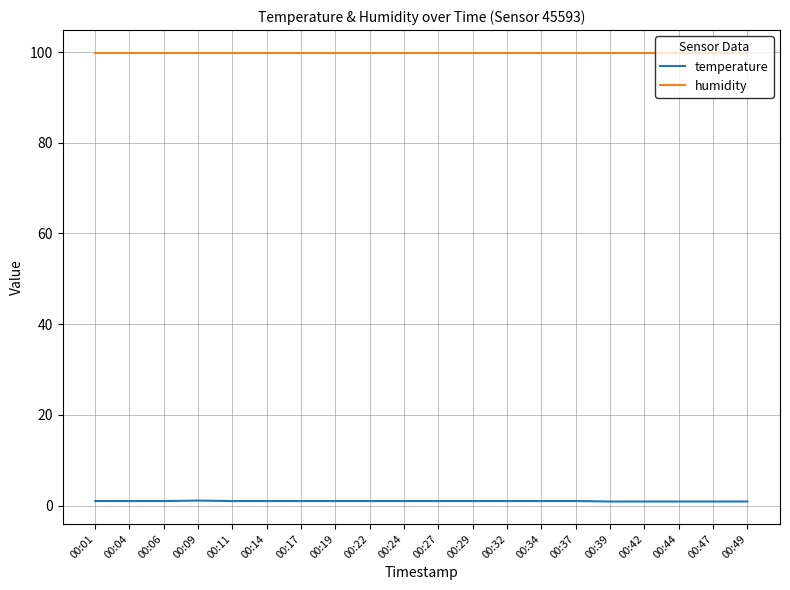

Which series has the widest spread of values?

temperature